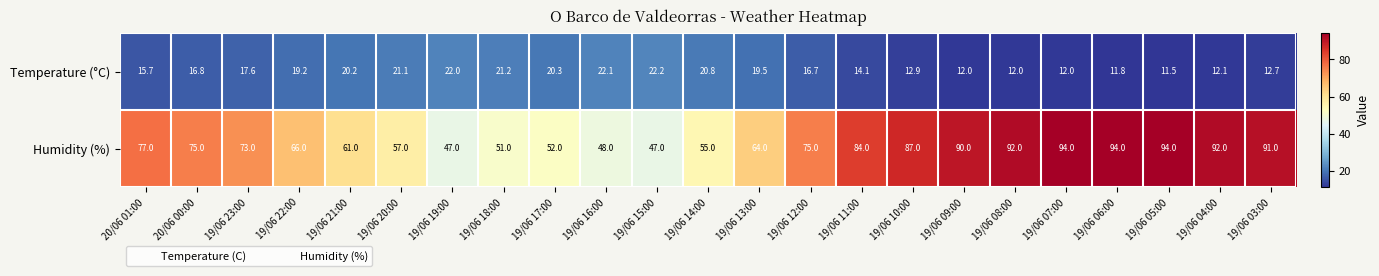

How many series are shown in this chart?

2